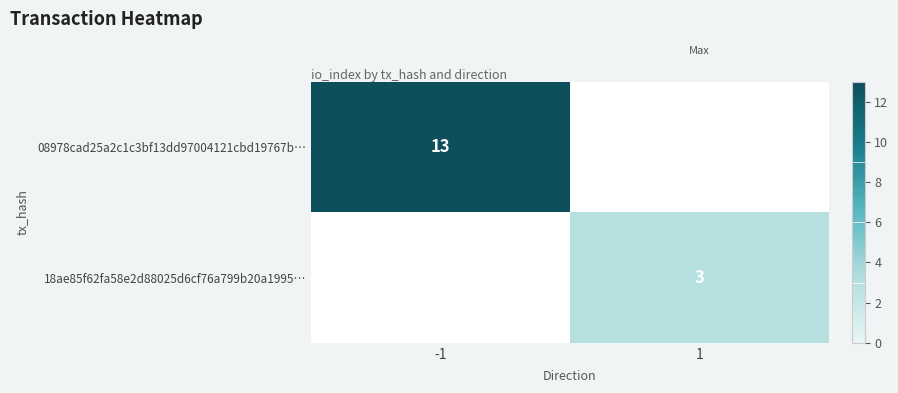

Is the value of 18ae85f62fa58e2d88025d6cf76a799b20a1995… at 1 greater than the value of 08978cad25a2c1c3bf13dd97004121cbd19767b… at -1?

No